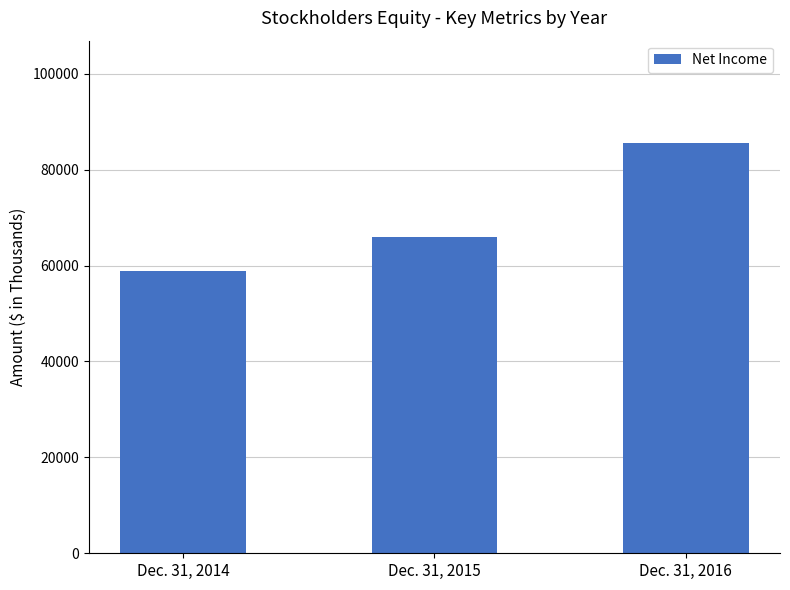

What is the difference between the values at Dec. 31, 2015 and Dec. 31, 2016?

19467